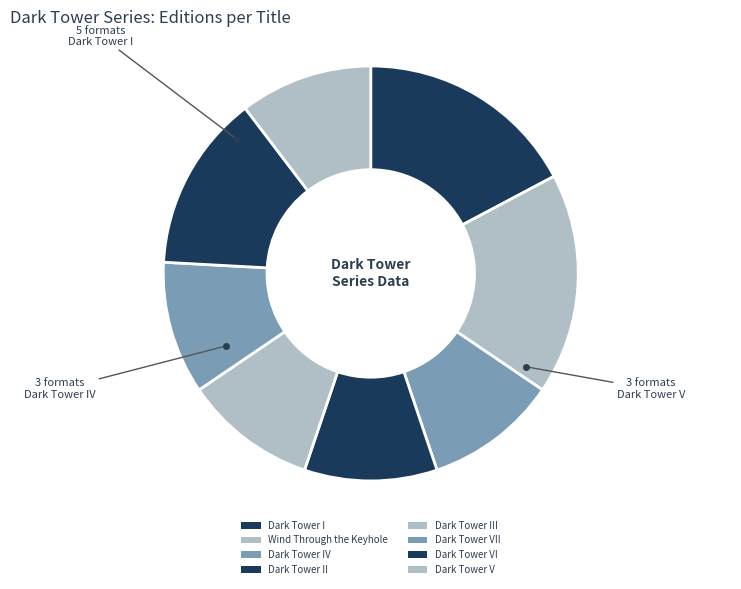

Does Dark Tower VII represent more than half of the total?

No